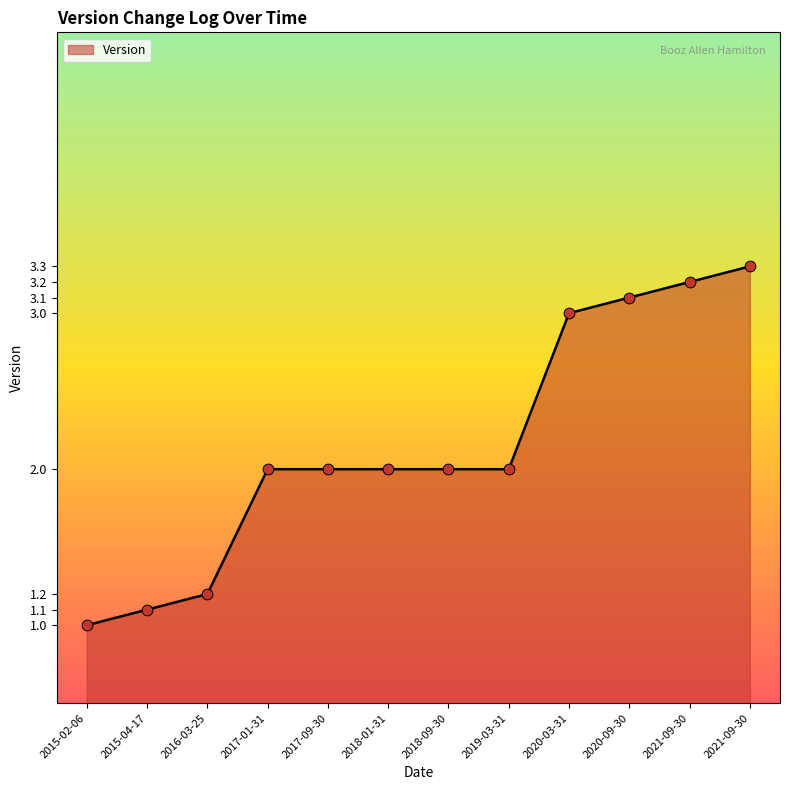

Approximately how many times larger is the value at 2018-09-30 compared to 2015-02-06?

2.0